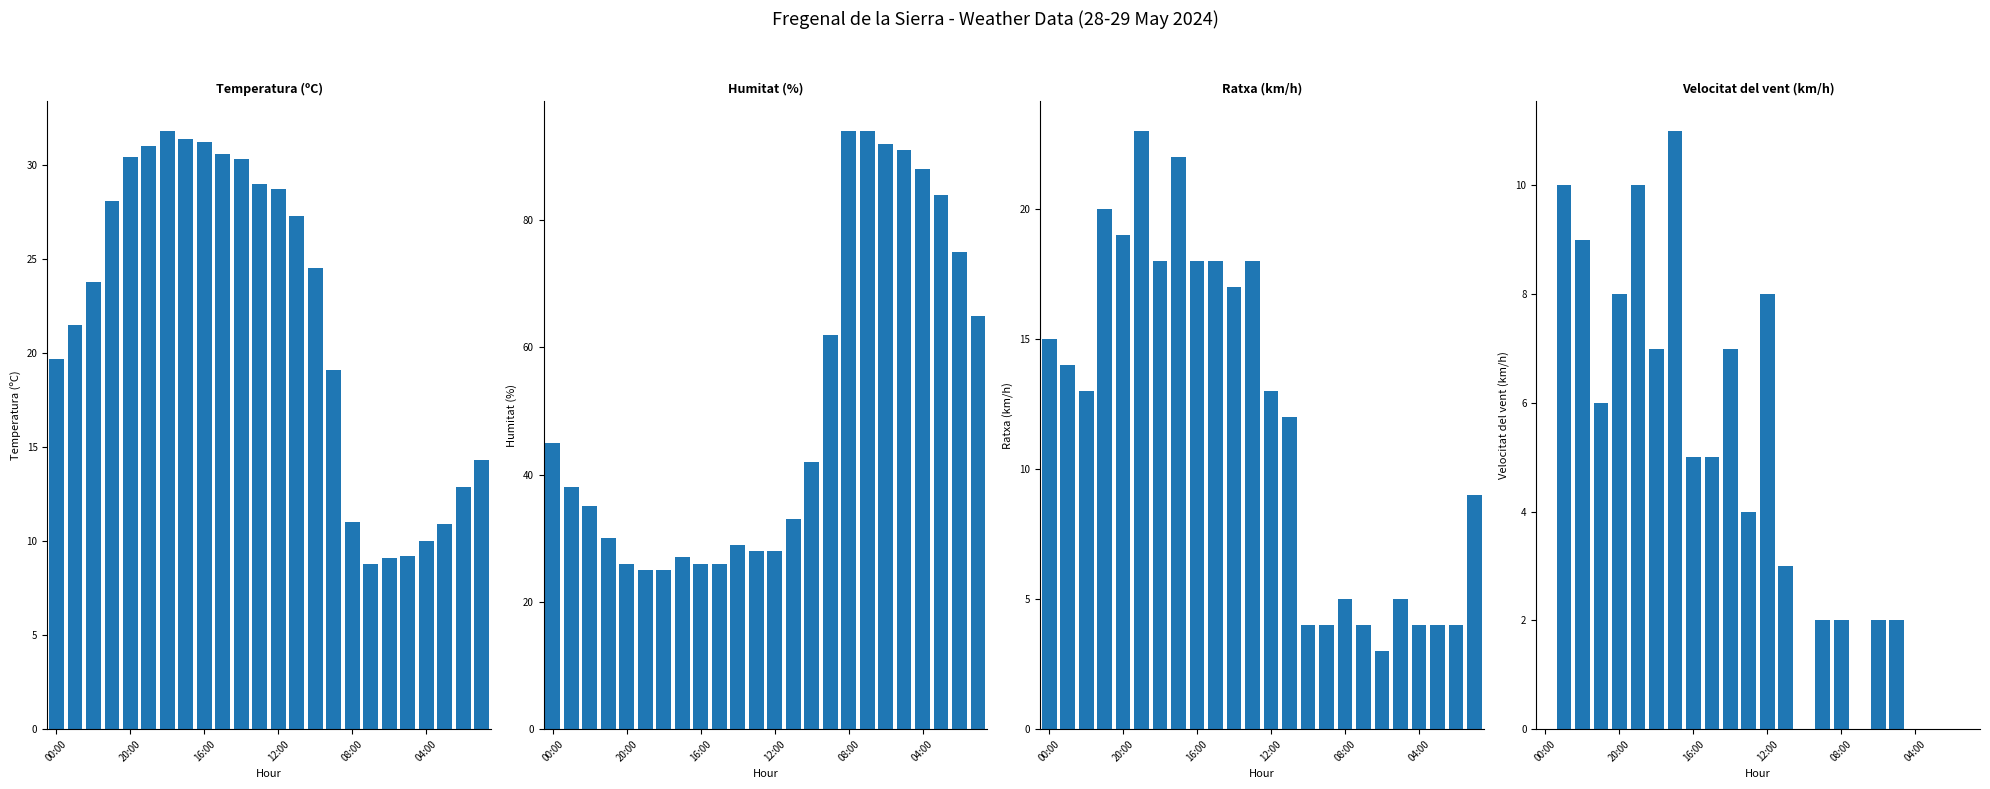

Which label corresponds to the smallest value in the chart?

00:00